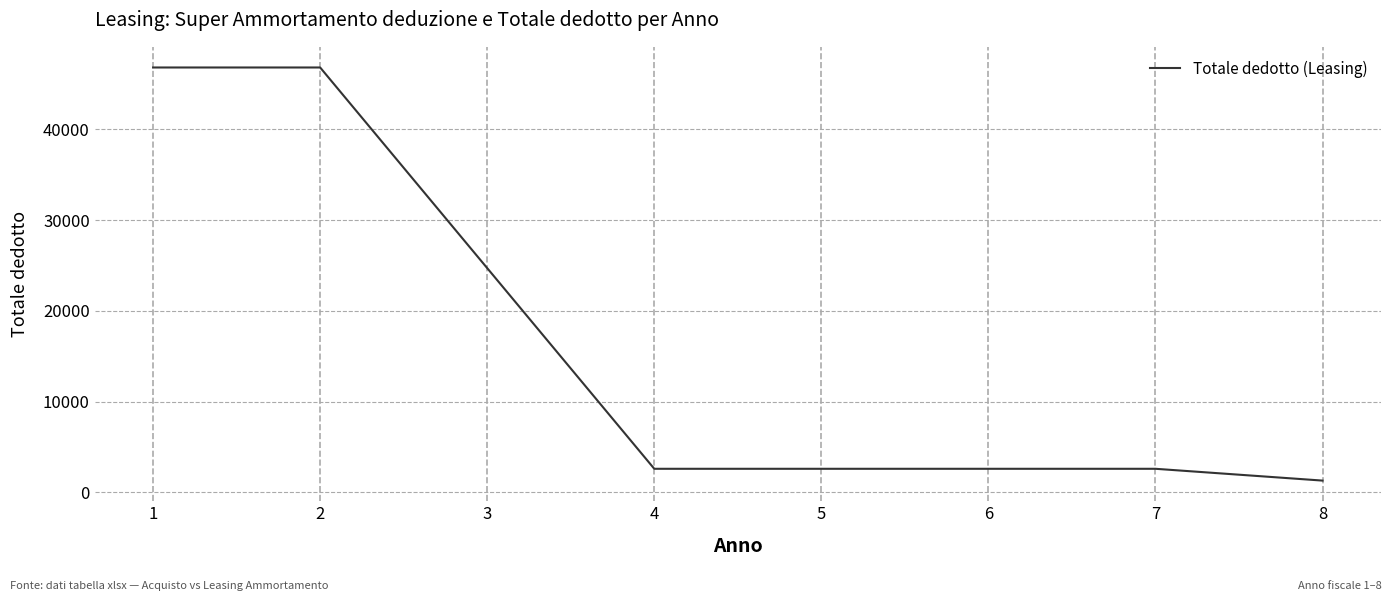

How many lines are shown in the chart?

1